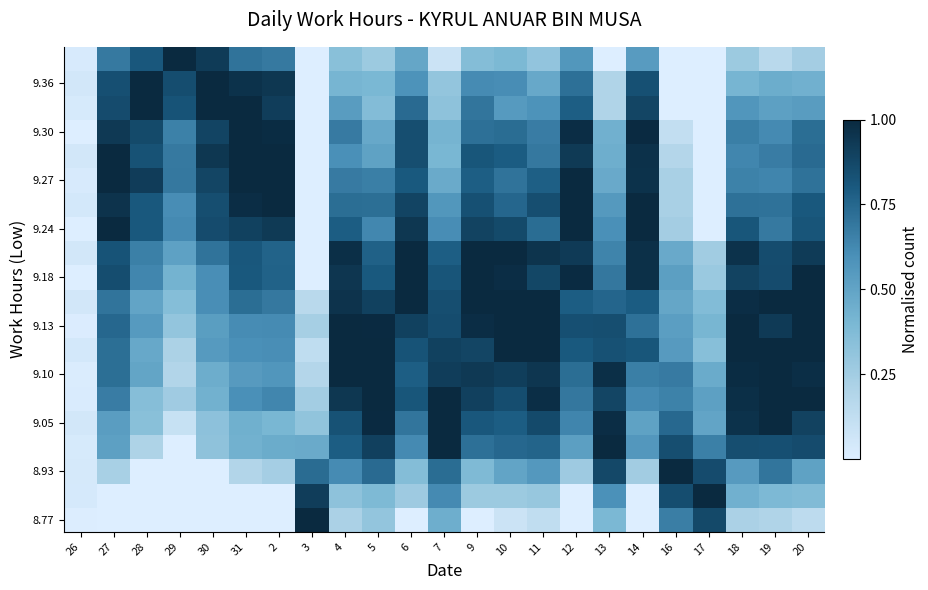

What is the maximum value shown in the chart?

1.0